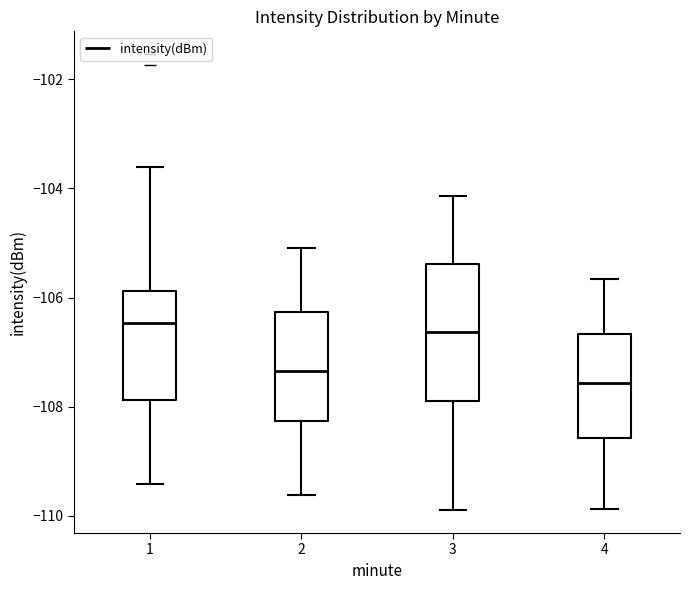

Where is the lower edge of the box at x = 3 on the y-axis? The values are not printed on the chart, so give them approximately, as read against the axis.

-108.0